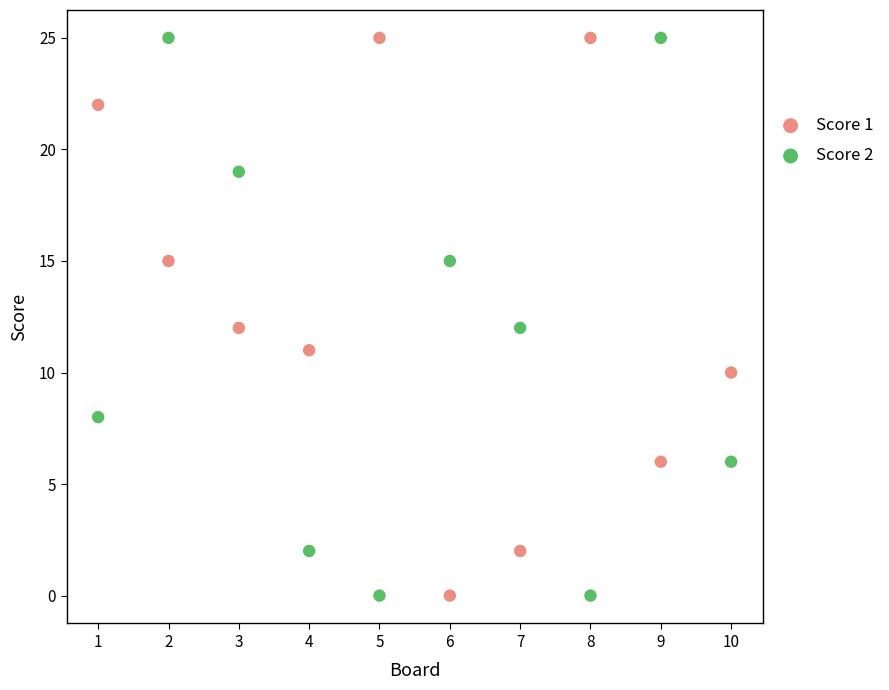

What is the X range (max minus min) for the scatter plot?

9